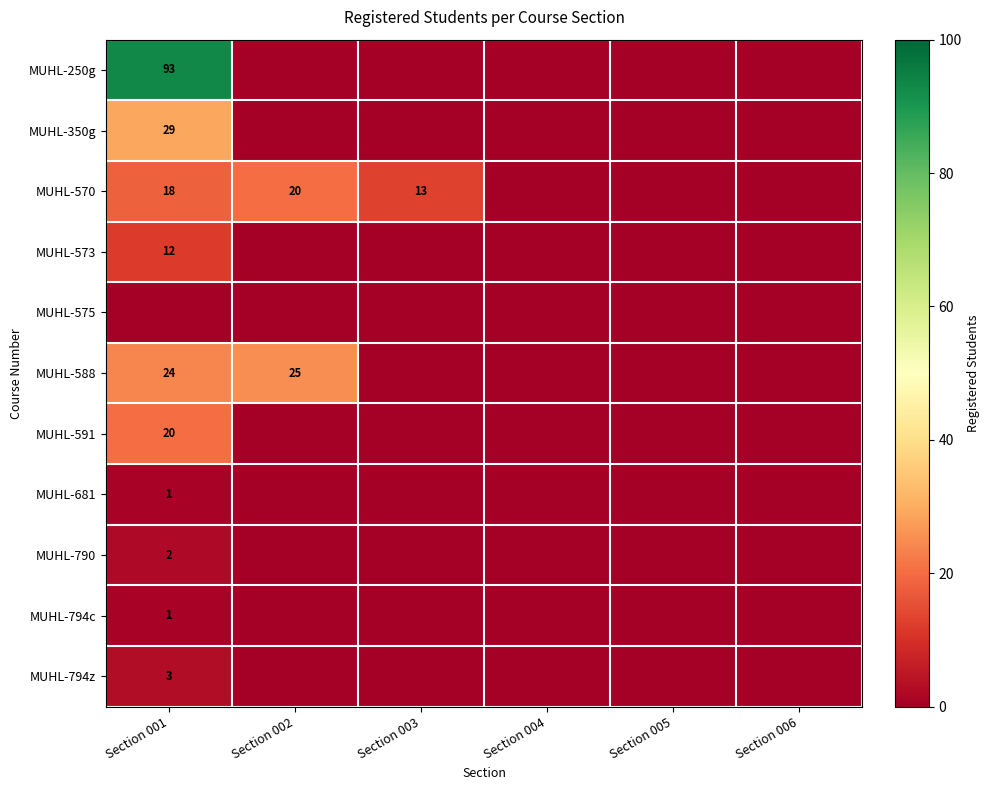

Is it true that MUHL-573 equals 0 at Section 003?

True